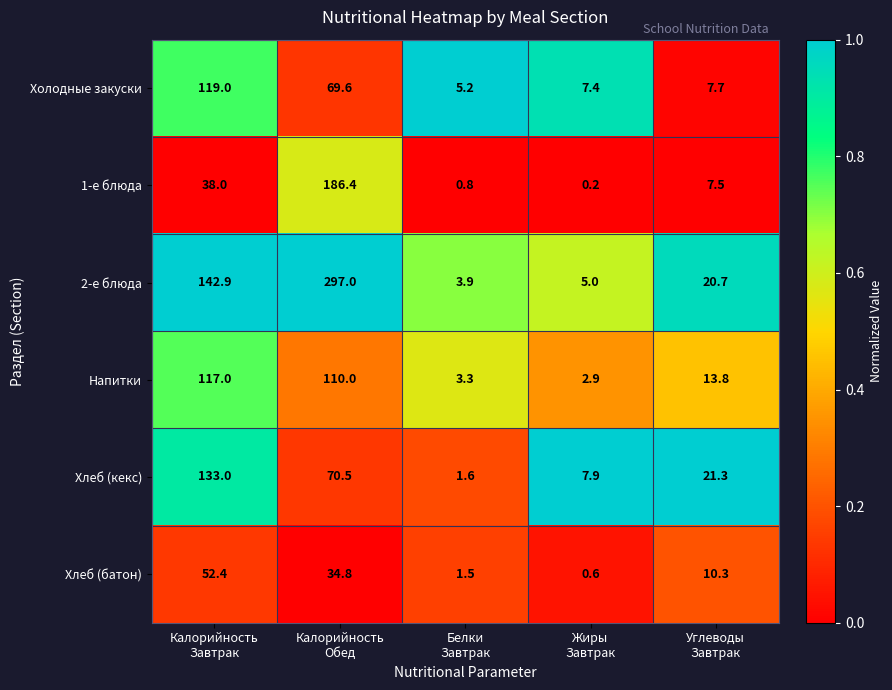

At which category is the sum across all series the highest?

Калорийность
Обед